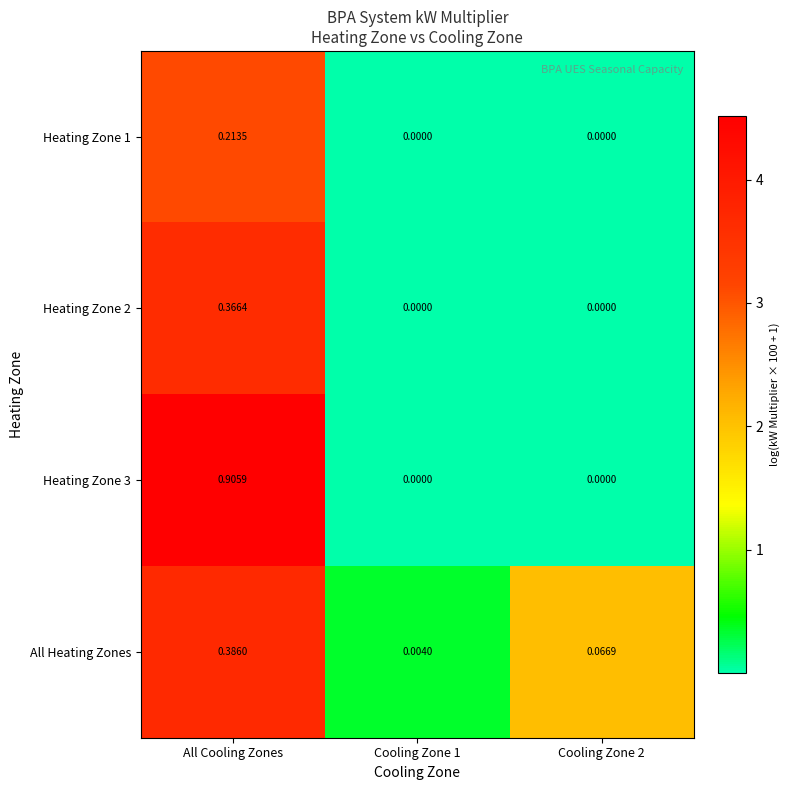

At which category is the sum across all series the highest?

All Cooling Zones